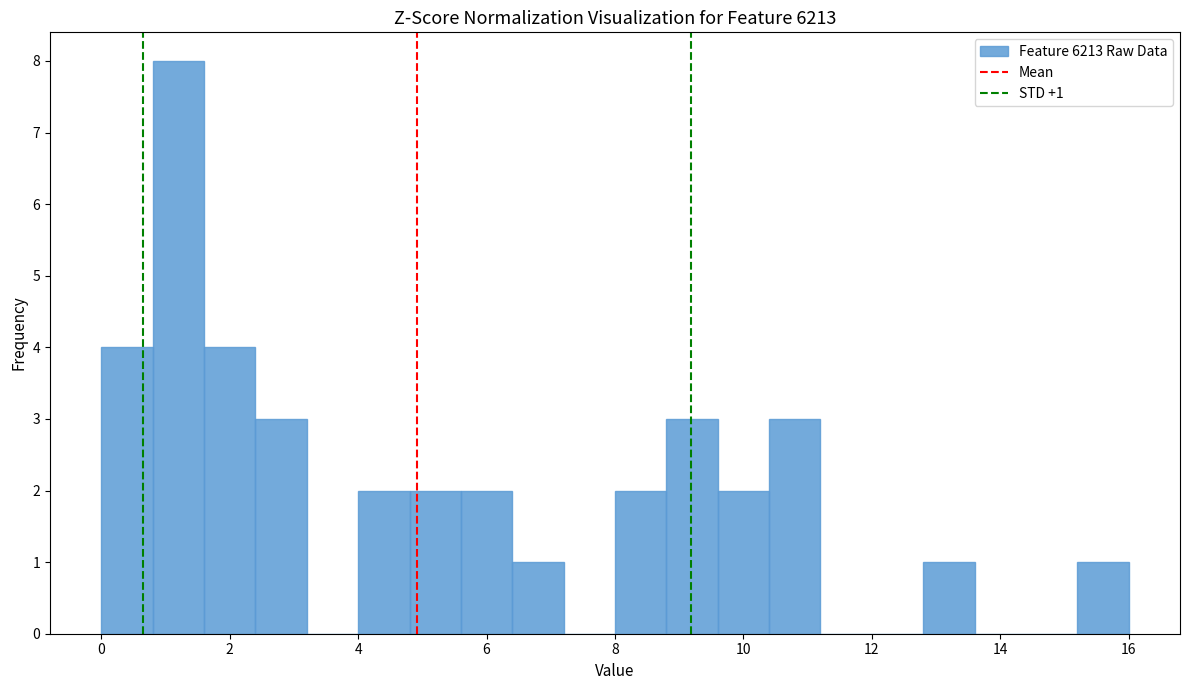

Over which range of the x-axis is the bar tallest?

0.8 to 1.6